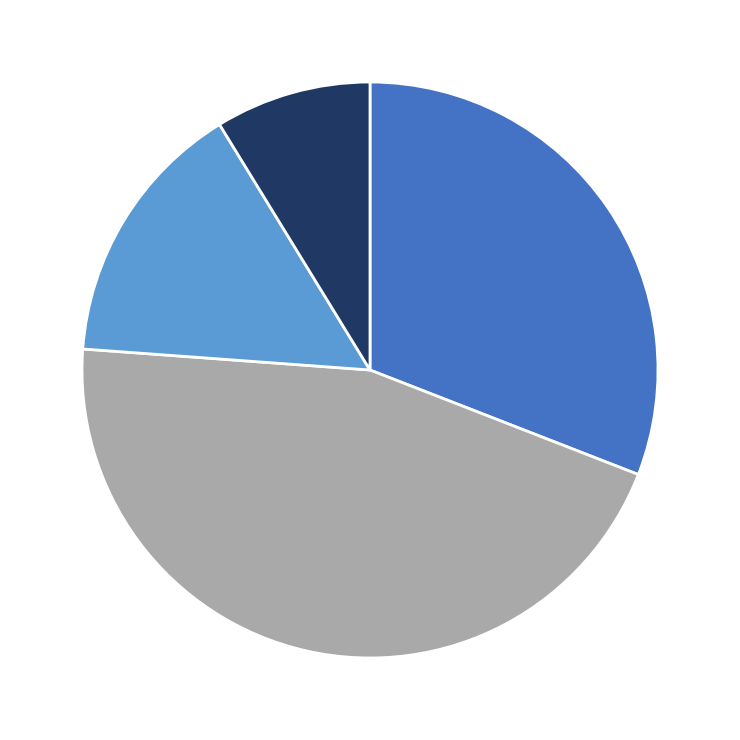

Does any single category account for the majority?

No